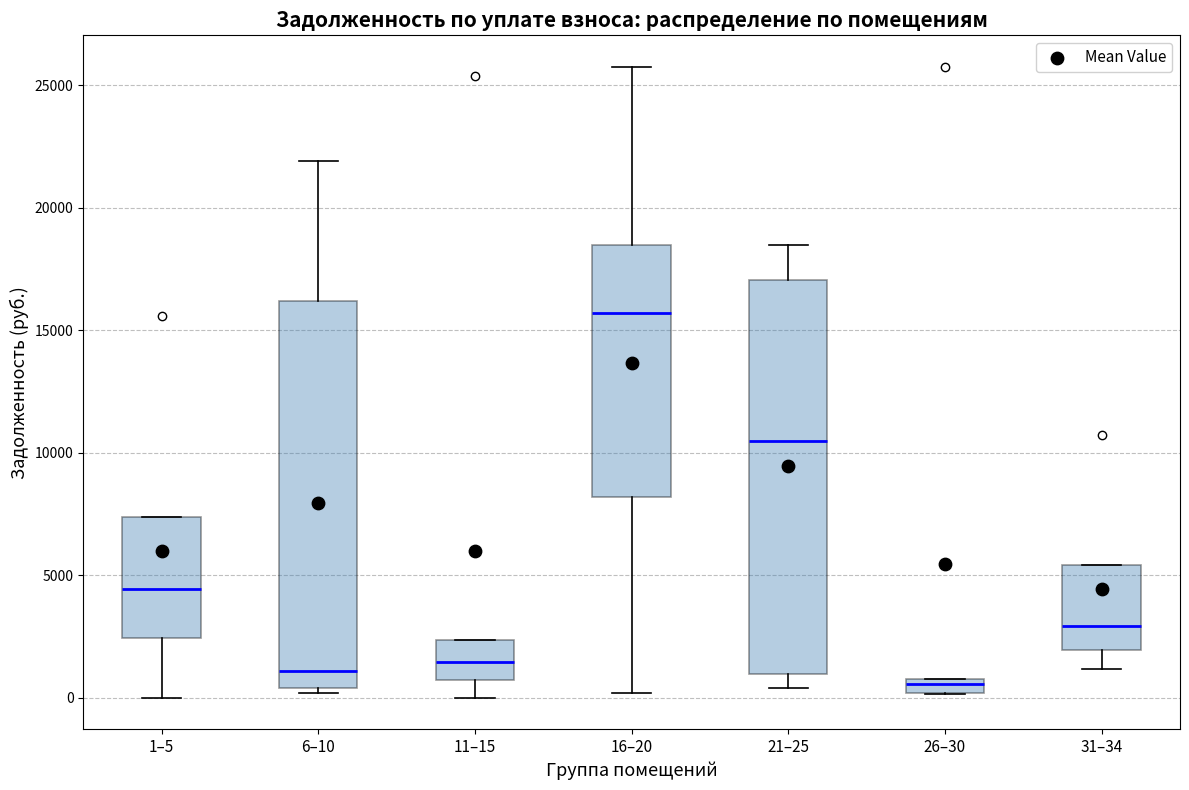

Where is the lower edge of the box for 6–10 on the y-axis? The values are not printed on the chart, so give them approximately, as read against the axis.

500